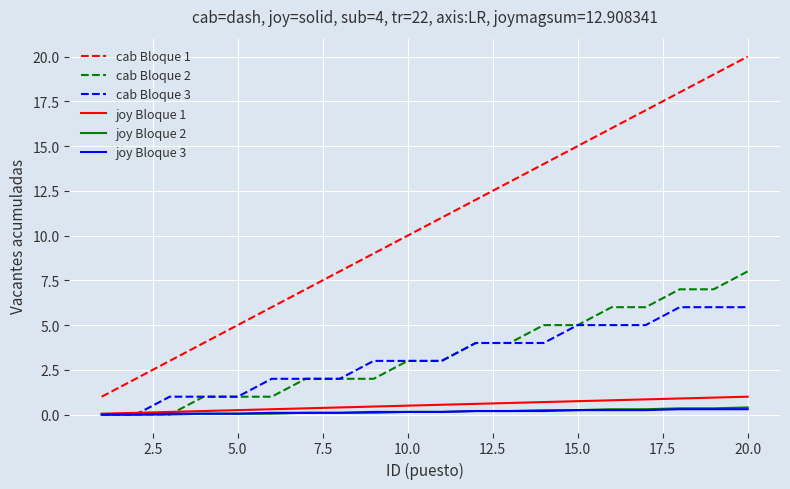

Which series has the widest spread of values?

cab Bloque 1